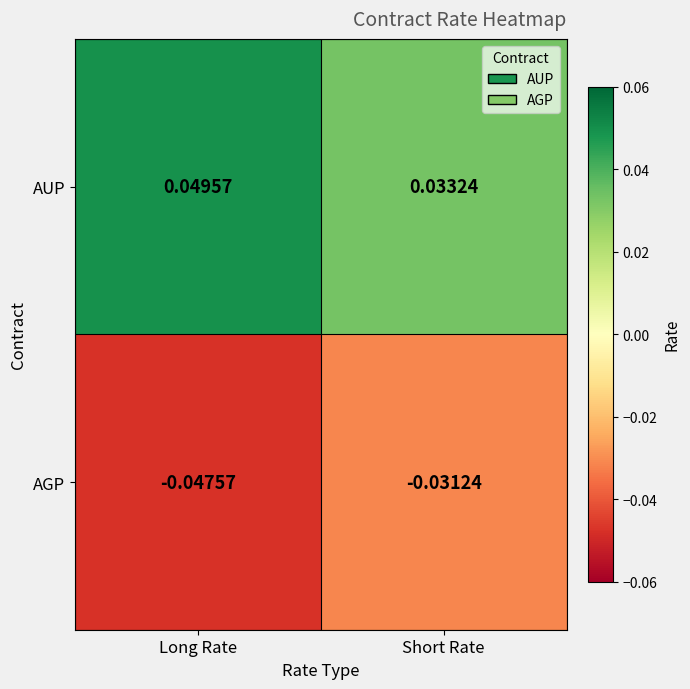

Rank the series by their average value, from highest to lowest.

AUP, AGP